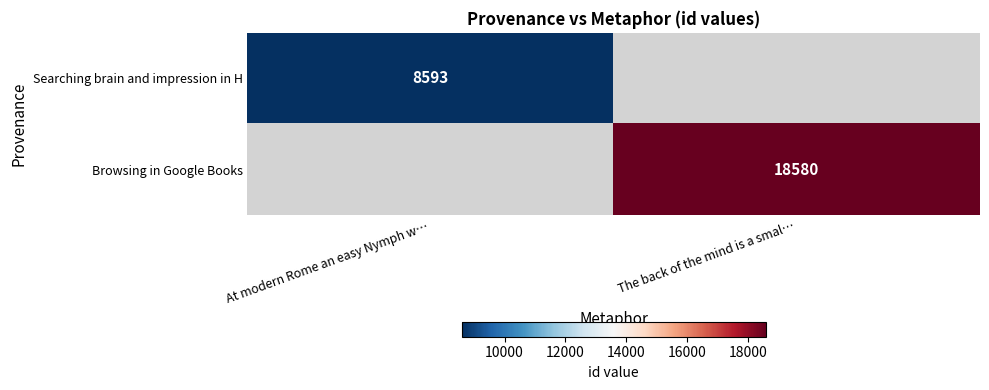

True or false: Searching brain and impression in H has a value of 2962 at At modern Rome an easy Nymph w….

False